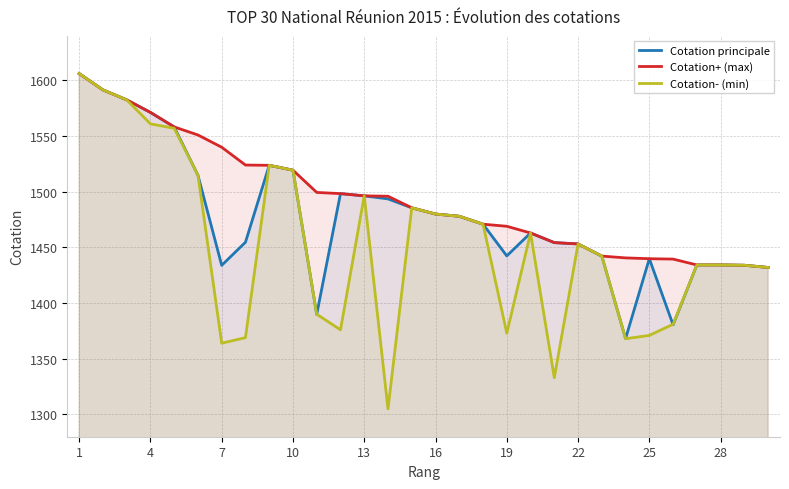

Rank the series by their average value, from lowest to highest.

Cotation- (min), Cotation principale, Cotation+ (max)